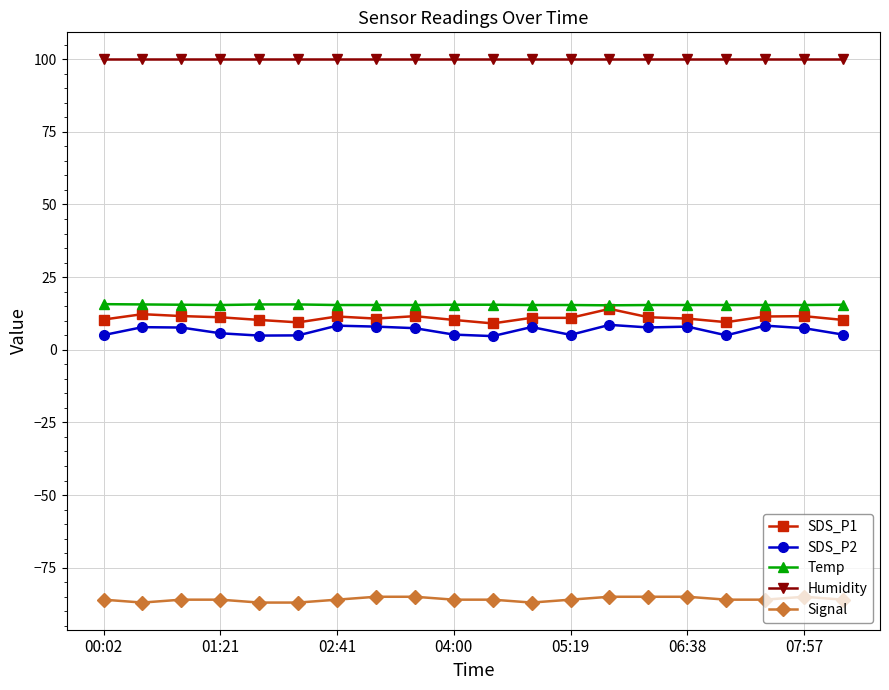

Which series has the largest total across all categories?

Humidity